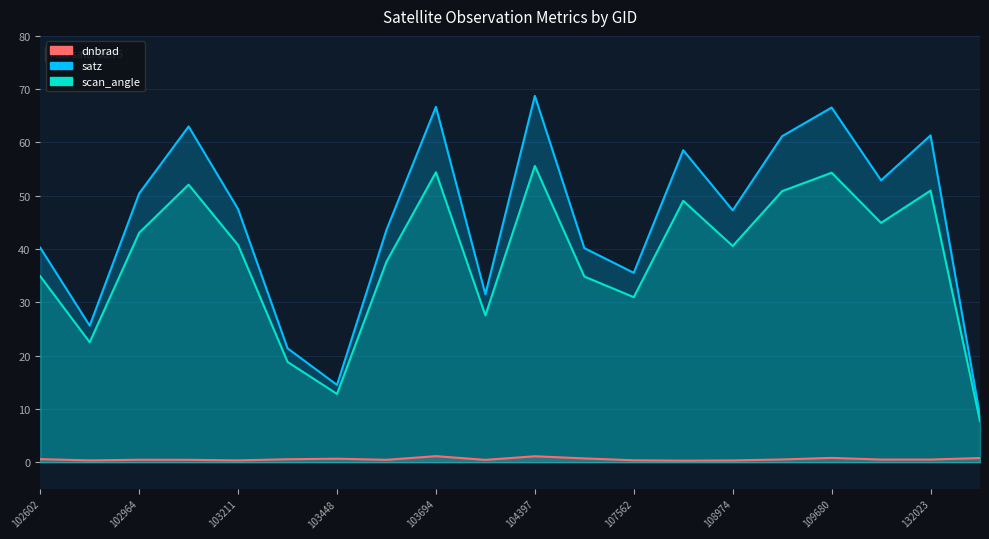

Is the value of dnbrad at 109669 greater than the value of satz at 103448?

No